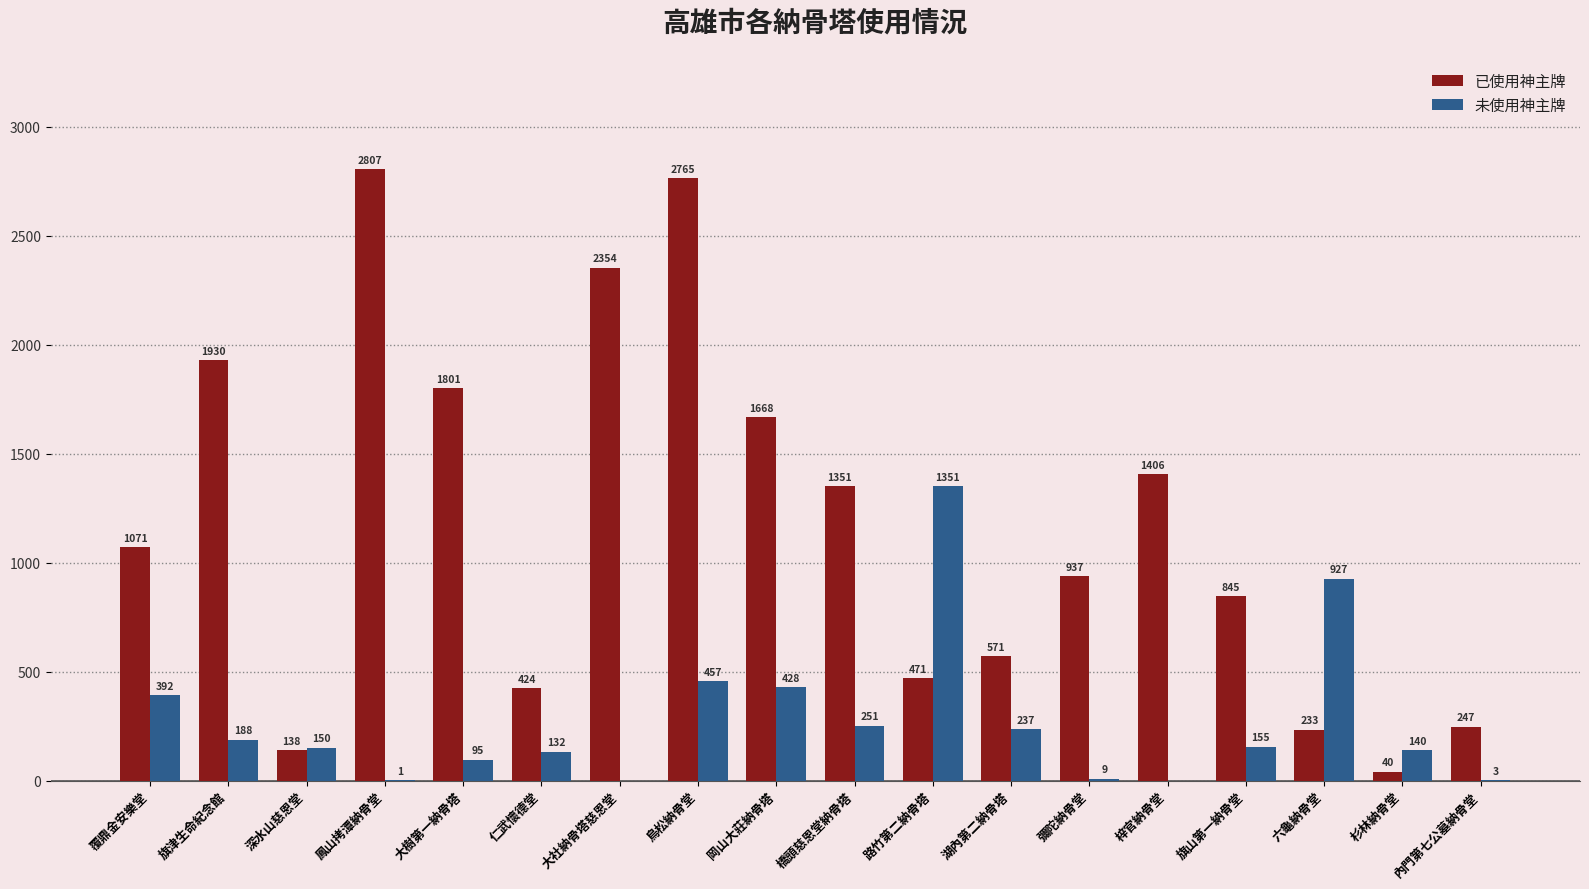

Between 路竹第二納骨塔 and 杉林納骨堂, which series saw the biggest shift?

未使用神主牌